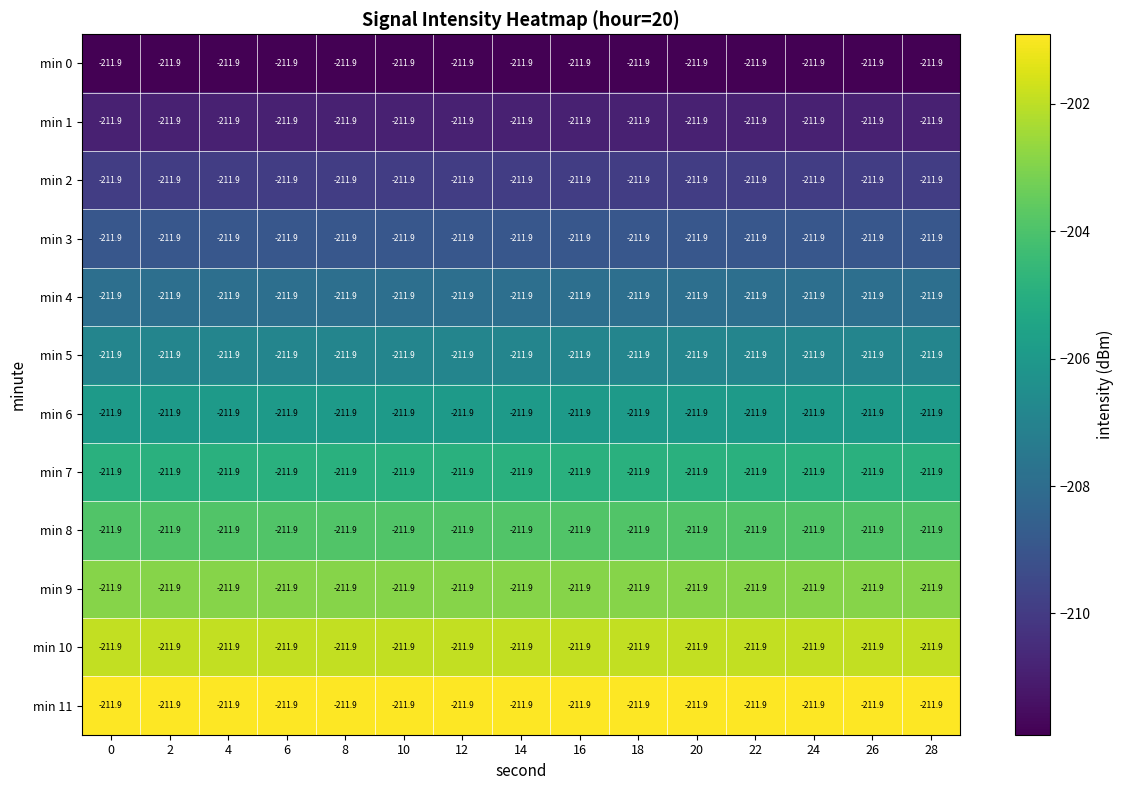

Rank the series at 8 from lowest to highest value.

min 0, min 1, min 2, min 3, min 4, min 5, min 6, min 7, min 8, min 9, min 10, min 11